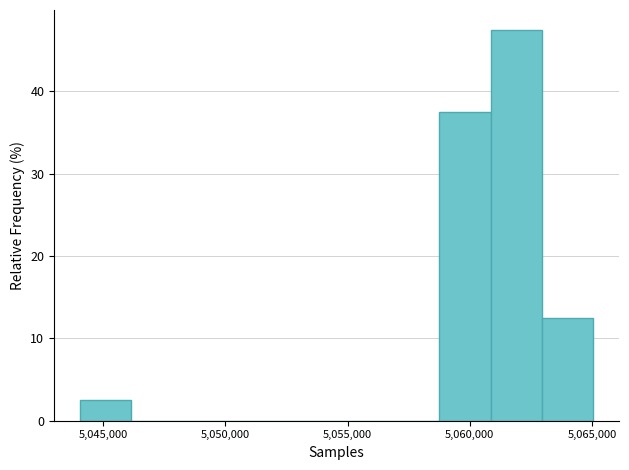

What is the height of the bar covering 5061000 to 5063000 on the x-axis? Neither the bar edges nor the heights are printed on the chart, so give them approximately, as read against the axes.

48